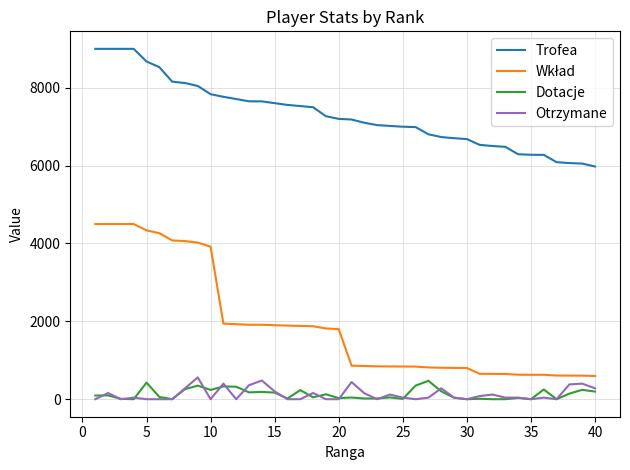

True or false: Trofea and Dotacje intersect in this chart.

False